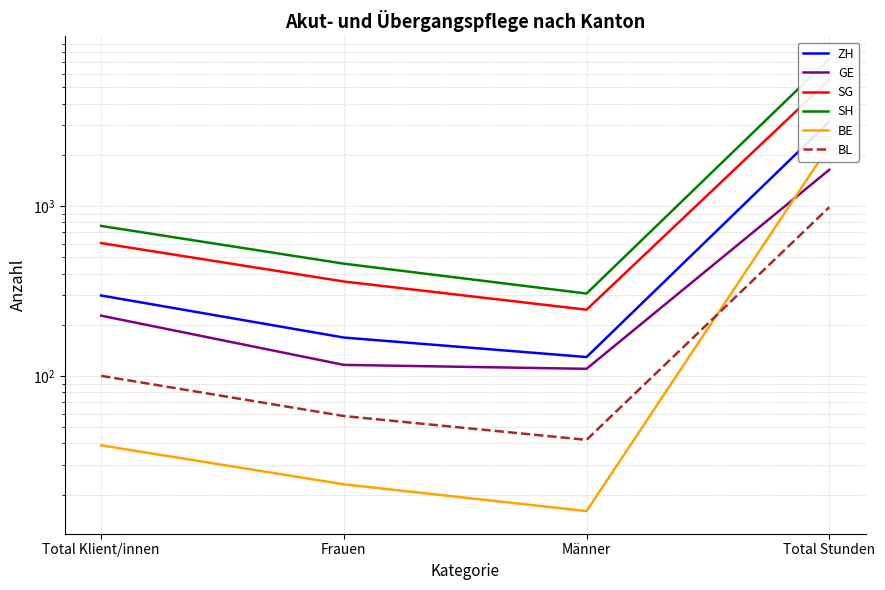

At which label does BE reach its peak?

Total Stunden